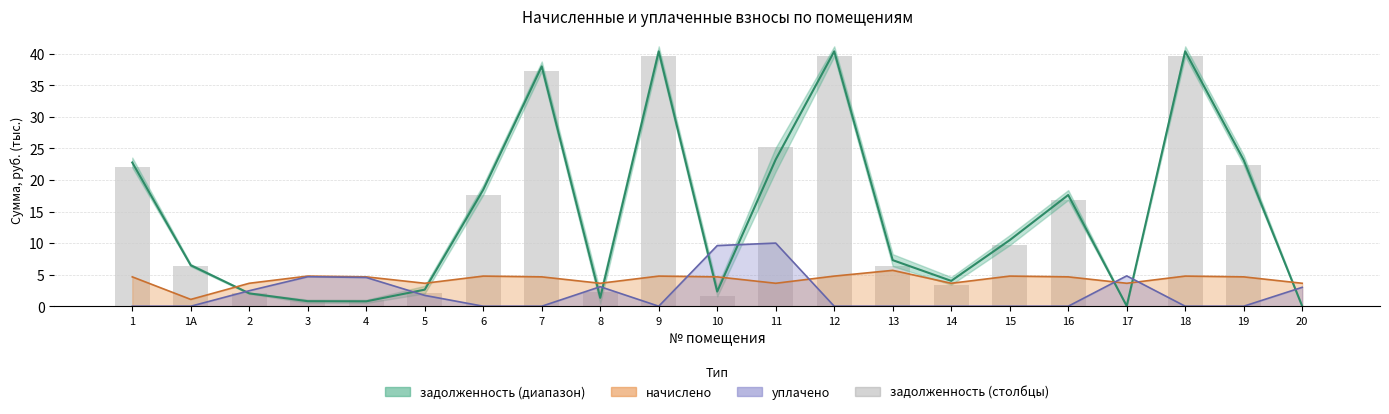

Between 10 and 18, which is larger?

18